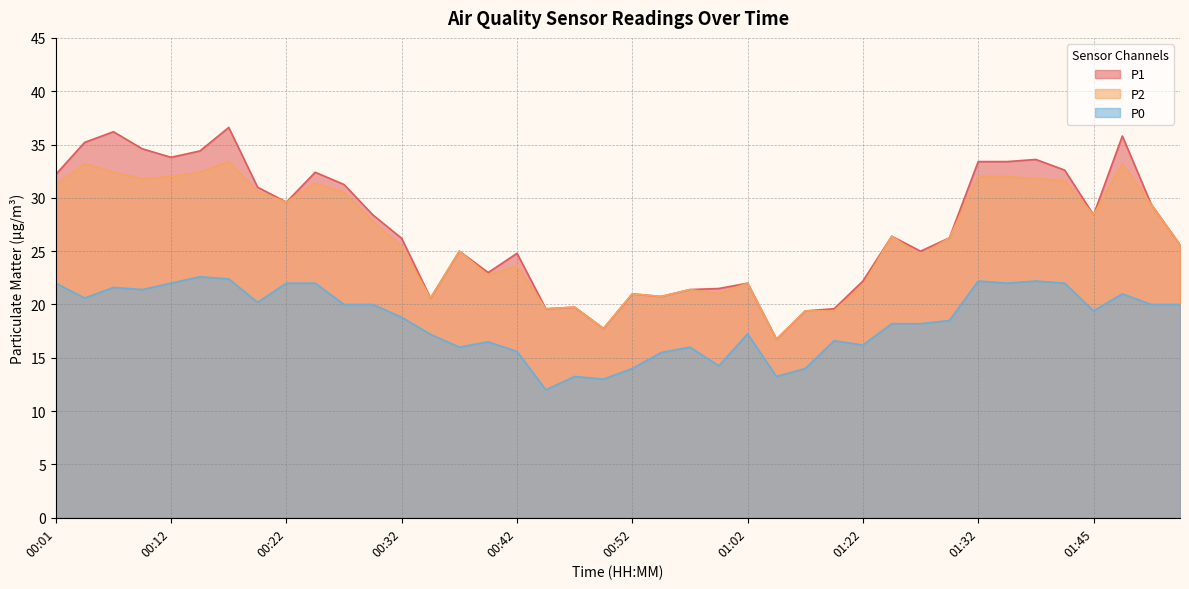

Reading left to right, list all the values displayed in this chart.

P1: 00:01=32.2	00:03=35.2	00:06=36.2	00:09=34.6	00:12=33.8	00:14=34.4	00:17=36.6	00:19=31.0	00:22=29.6	00:24=32.4	00:27=31.2	00:29=28.4	00:32=26.2	00:34=20.6	00:37=25.0	00:39=23.0	00:42=24.8	00:44=19.6	00:47=19.8	00:49=17.8	00:52=21.0	00:54=20.8	00:57=21.4	01:00=21.5	01:02=22.0	01:05=16.8	01:11=19.4	01:14=19.6	01:22=22.2	01:24=26.4	01:27=25.0	01:30=26.2	01:32=33.4	01:38=33.4	01:40=33.6	01:43=32.6	01:45=28.4	01:48=35.8	01:50=29.4	01:53=25.6
P2: 00:01=31.2	00:03=33.2	00:06=32.4	00:09=31.8	00:12=32.0	00:14=32.4	00:17=33.4	00:19=30.6	00:22=29.6	00:24=31.4	00:27=30.5	00:29=27.8	00:32=25.4	00:34=20.6	00:37=25.0	00:39=22.8	00:42=23.6	00:44=19.6	00:47=19.8	00:49=17.8	00:52=21.0	00:54=20.8	00:57=21.4	01:00=21.0	01:02=22.0	01:05=16.8	01:11=19.4	01:14=19.4	01:22=21.8	01:24=26.4	01:27=24.6	01:30=26.2	01:32=32.0	01:38=32.0	01:40=31.8	01:43=31.6	01:45=28.4	01:48=33.2	01:50=29.4	01:53=25.6
P0: 00:01=22.0	00:03=20.6	00:06=21.6	00:09=21.4	00:12=22.0	00:14=22.6	00:17=22.4	00:19=20.2	00:22=22.0	00:24=22.0	00:27=20.0	00:29=20.0	00:32=18.8	00:34=17.2	00:37=16.0	00:39=16.5	00:42=15.6	00:44=12.0	00:47=13.2	00:49=13.0	00:52=14.0	00:54=15.5	00:57=16.0	01:00=14.2	01:02=17.2	01:05=13.2	01:11=14.0	01:14=16.6	01:22=16.2	01:24=18.2	01:27=18.2	01:30=18.5	01:32=22.2	01:38=22.0	01:40=22.2	01:43=22.0	01:45=19.4	01:48=21.0	01:50=20.0	01:53=20.0